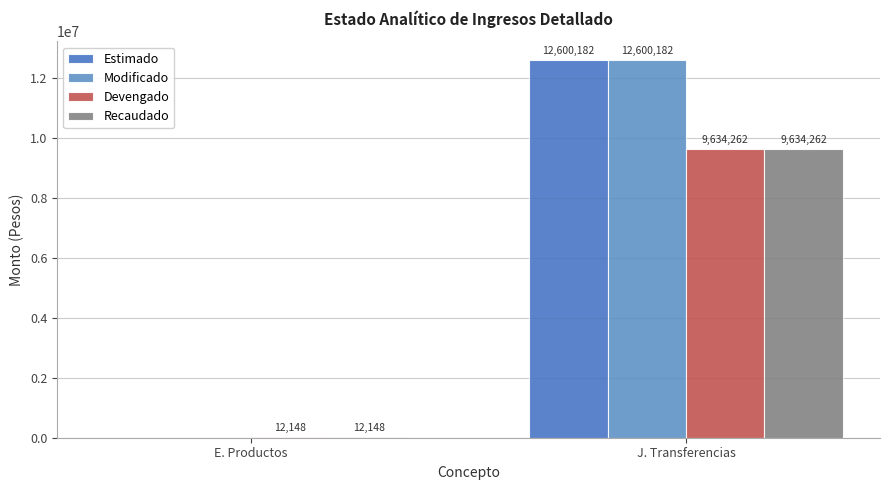

Count the number of data series in this chart.

4